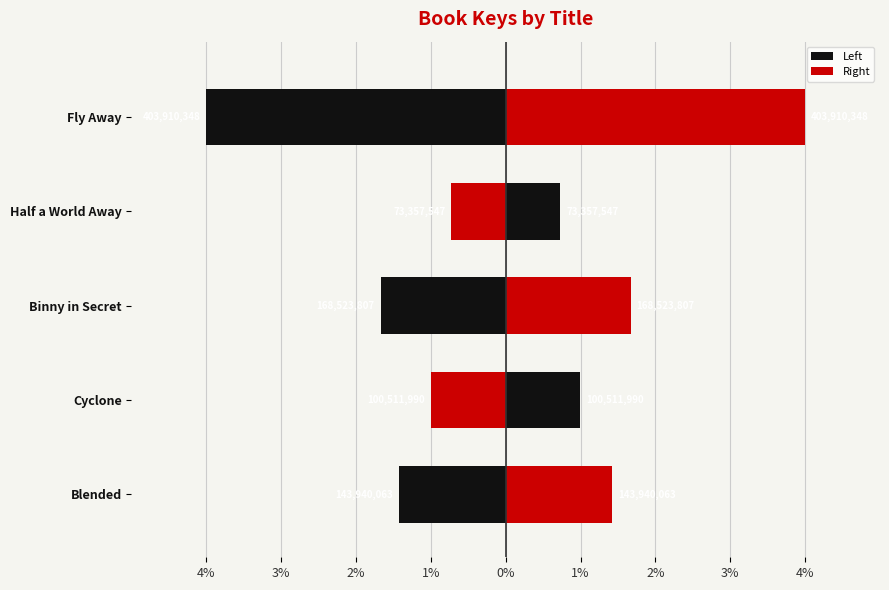

What is the maximum value shown in the chart?

4.0